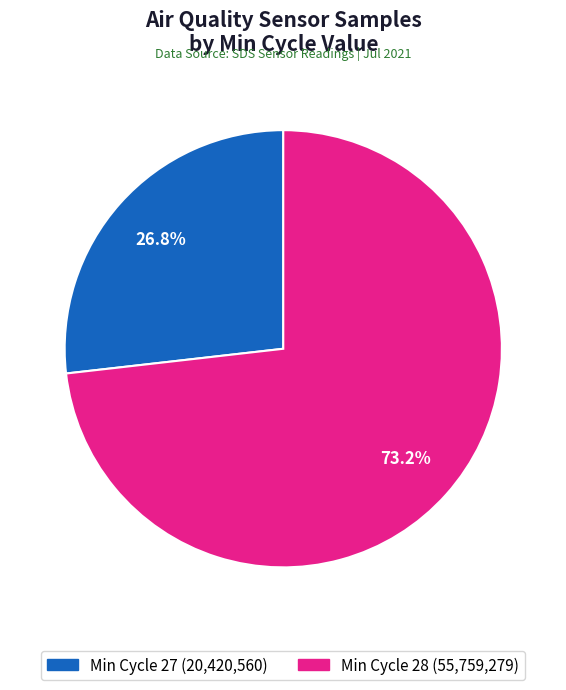

Does any single category account for the majority?

Yes